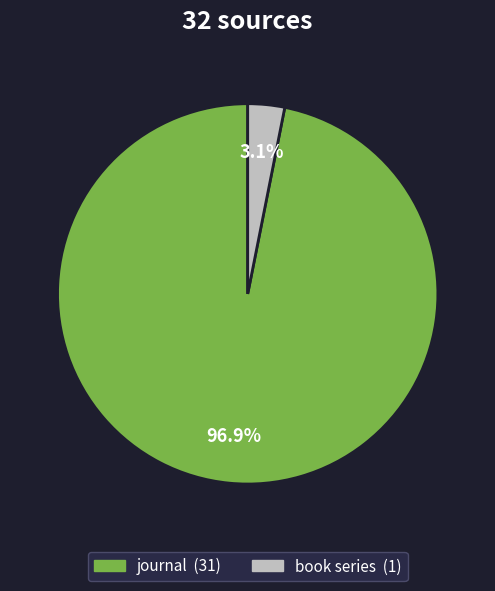

Is there a majority slice in this chart?

Yes